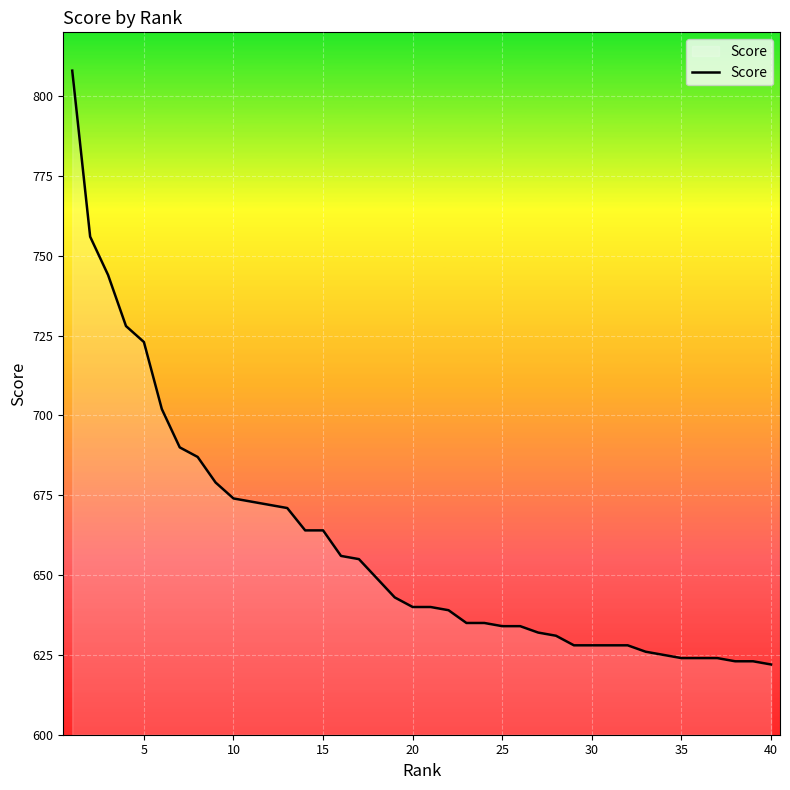

What is the smallest value displayed?

622